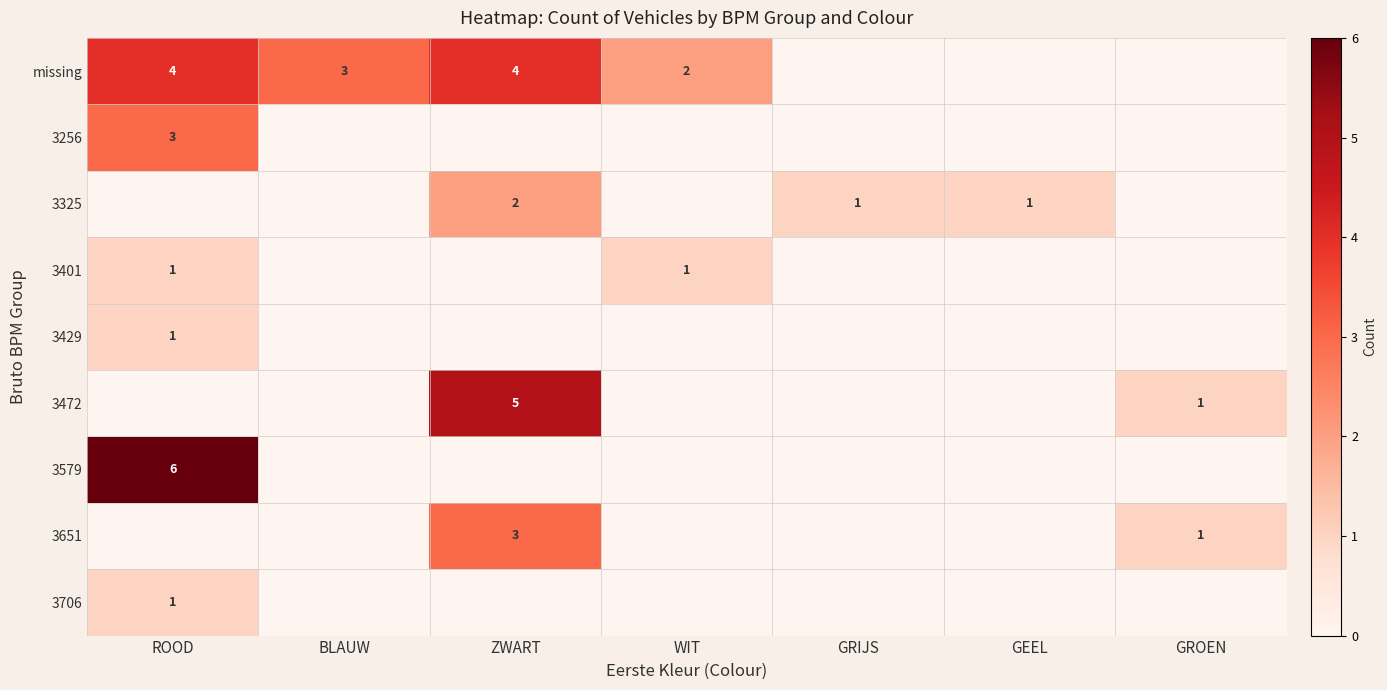

True or false: 3401 has a value of 1 at ROOD.

True